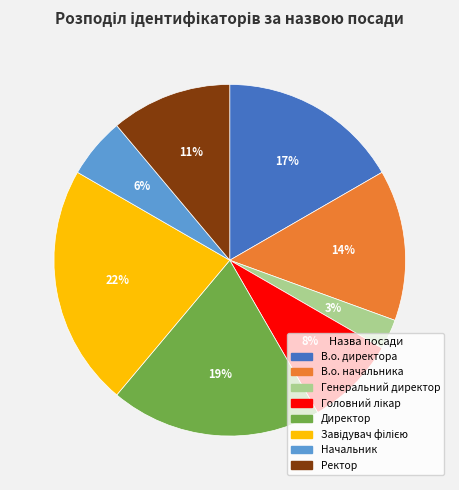

Which has a higher value, В.о. начальника or В.о. директора?

В.о. директора